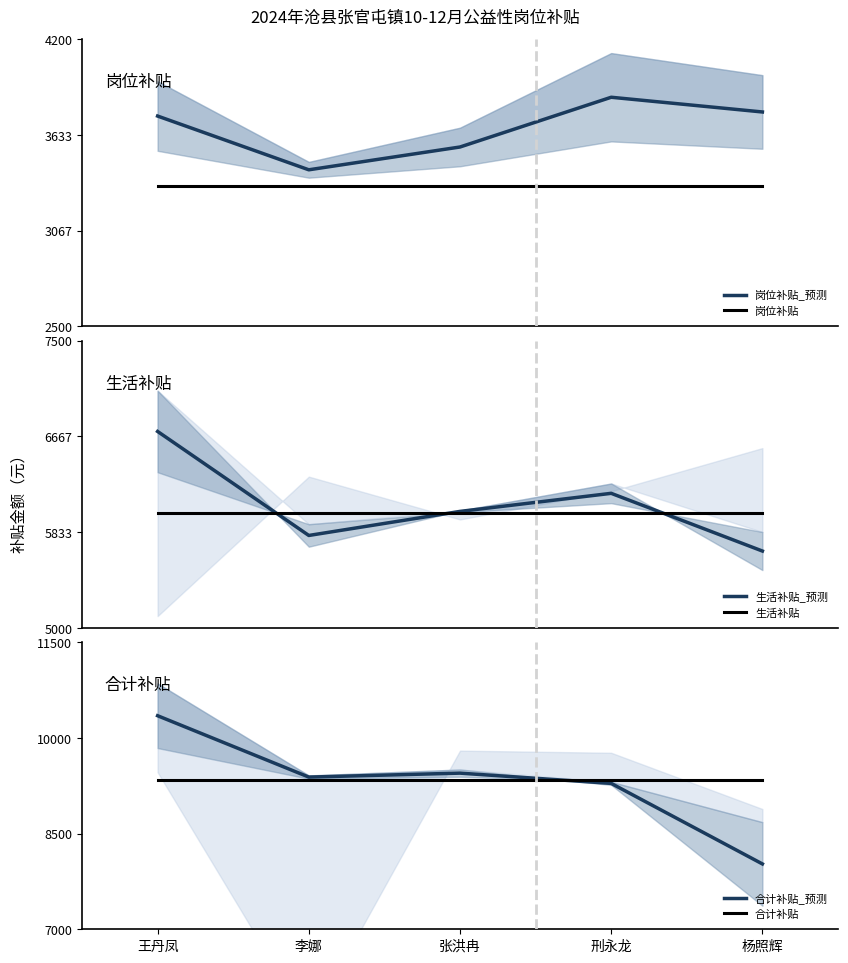

True or false: 合计补贴 and 生活补贴 intersect in this chart.

False